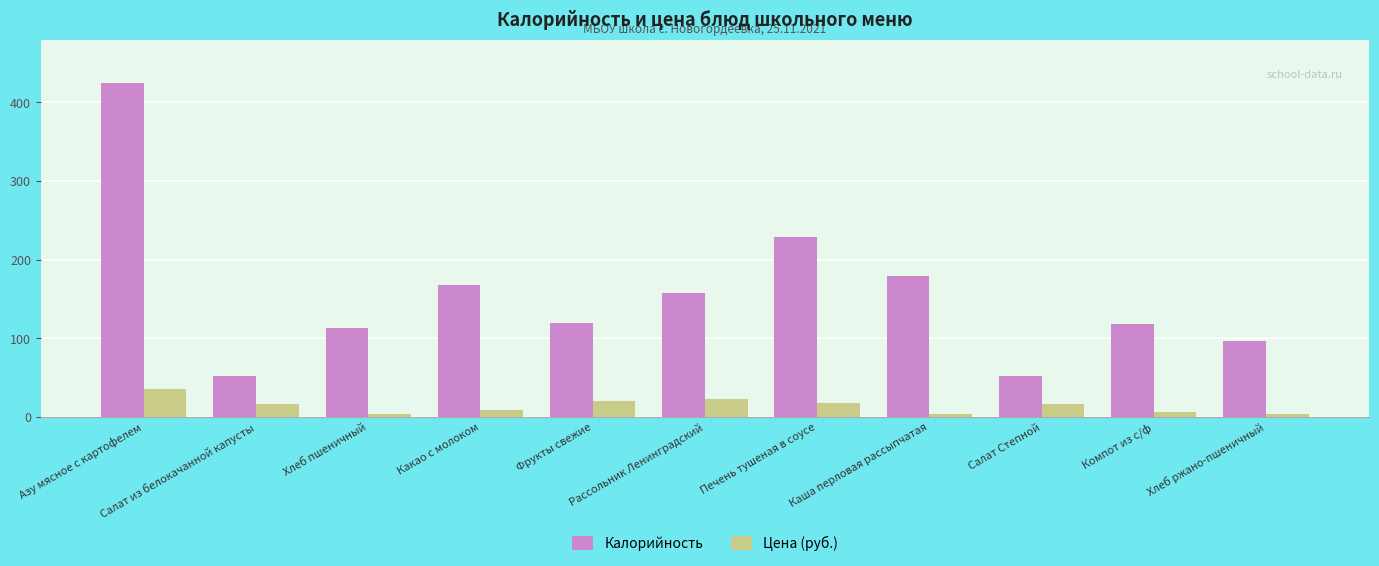

What position from the right is Салат Степной?

3